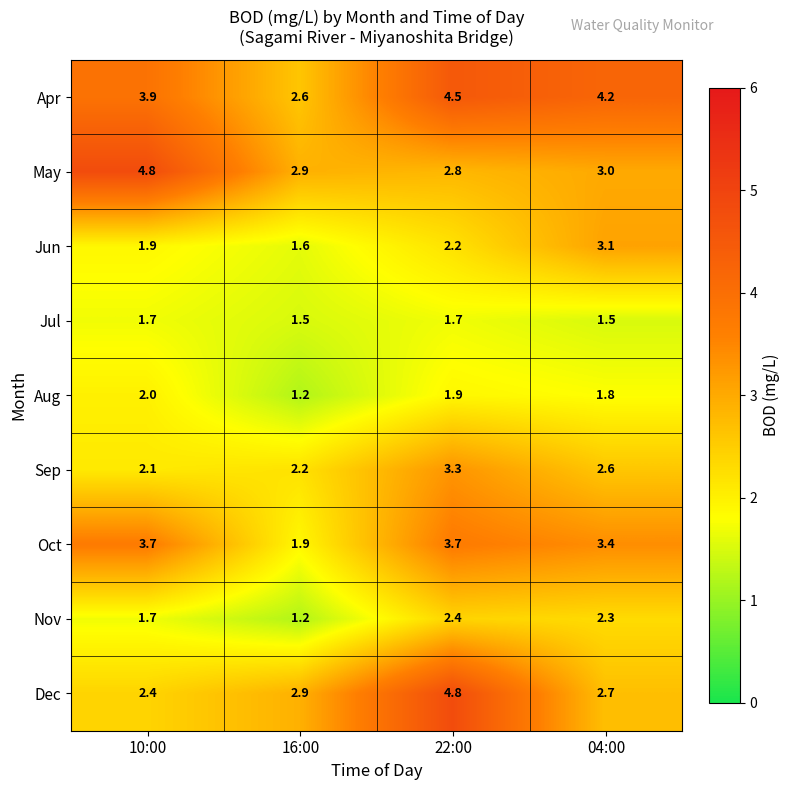

The Jun series shows 2.2 at 22:00. True or false?

True